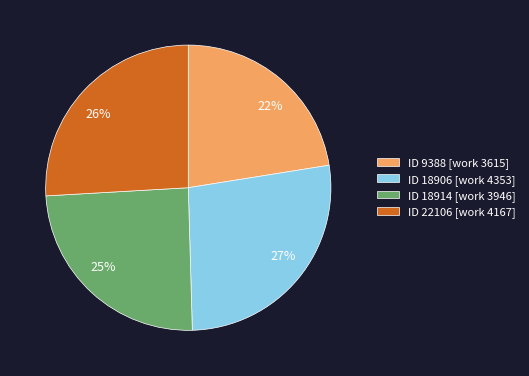

To the nearest percent, what is the difference between the largest and smallest slice percentages?

5%